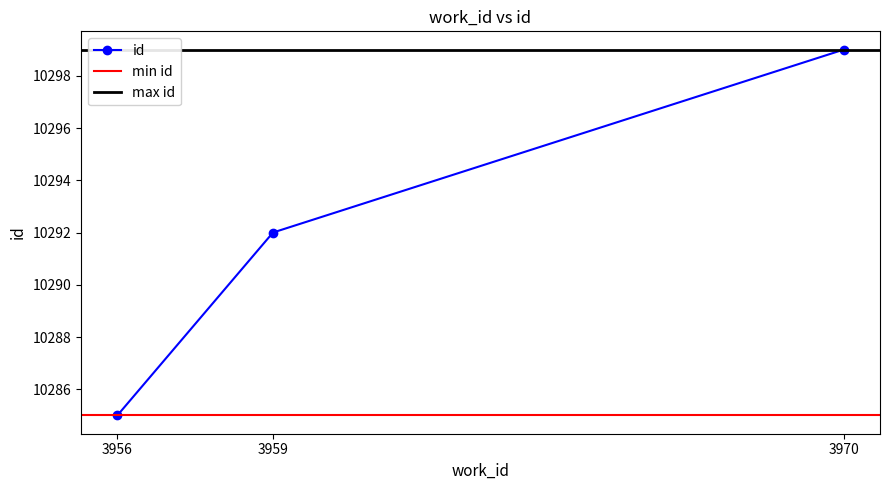

Approximately how many times larger is the value at 3970 compared to 3959?

1.0